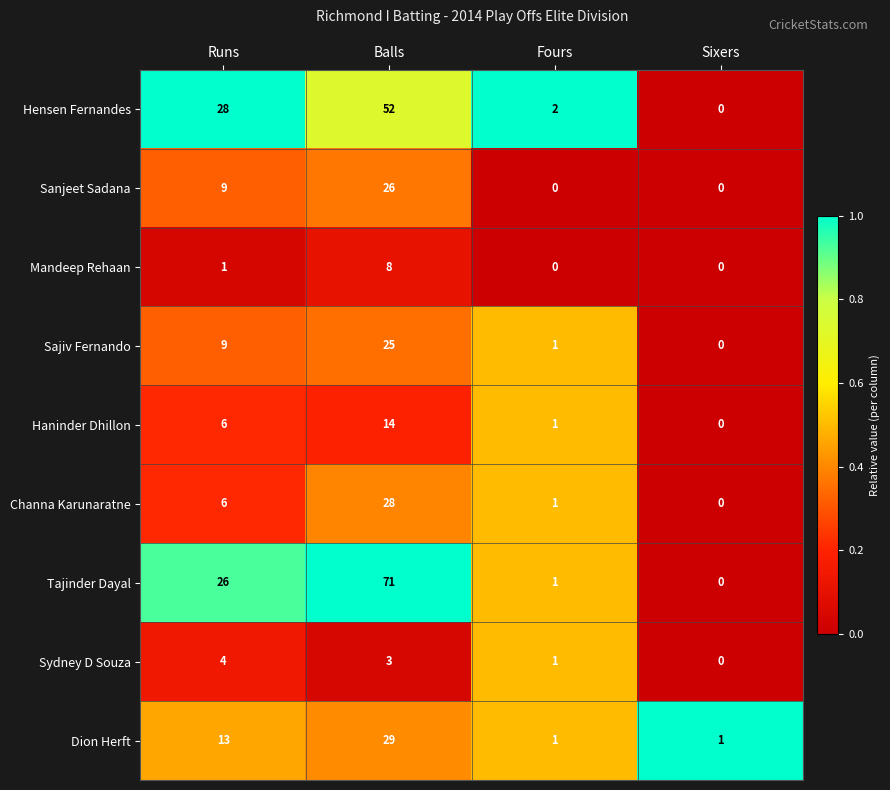

Which series has the largest range (max minus min)?

Tajinder Dayal